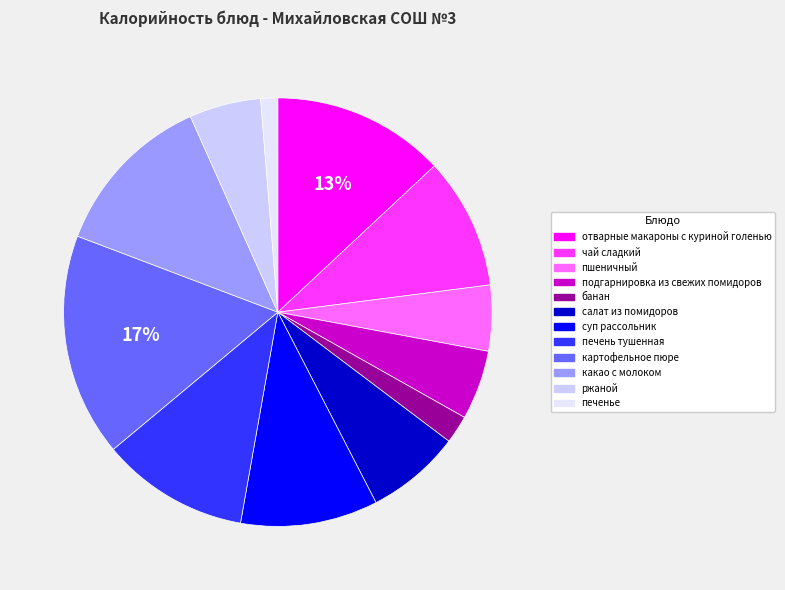

Which category has the smallest portion of the pie?

печенье